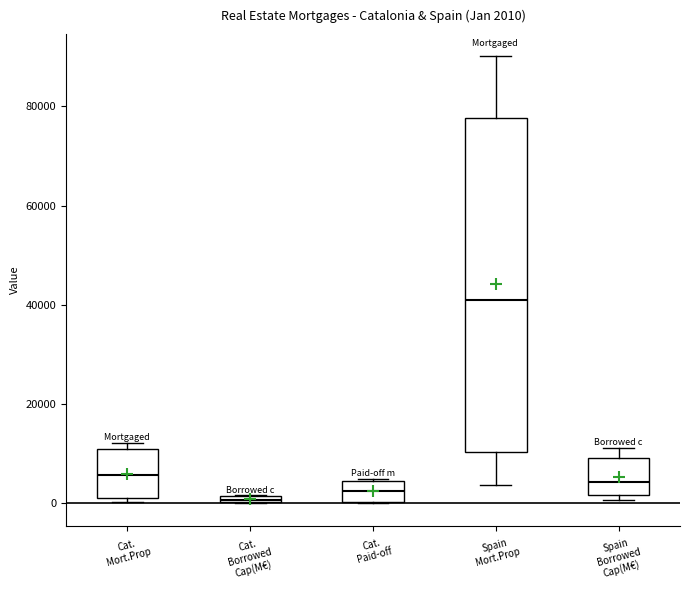

Which box is the tallest, from its lower edge to its upper edge?

Spain Mort.Prop